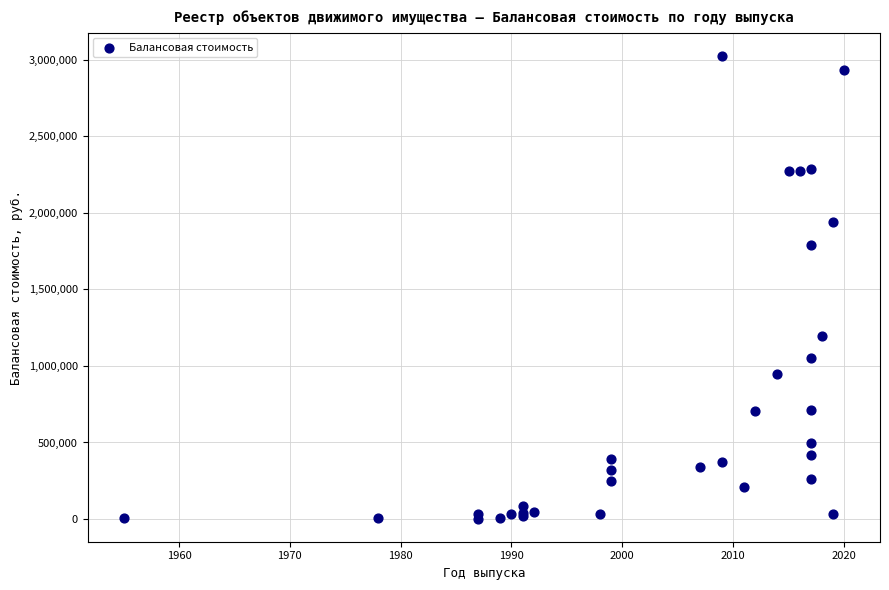

What Y value in the scatter plot is closest to 1514478?

1792300.0